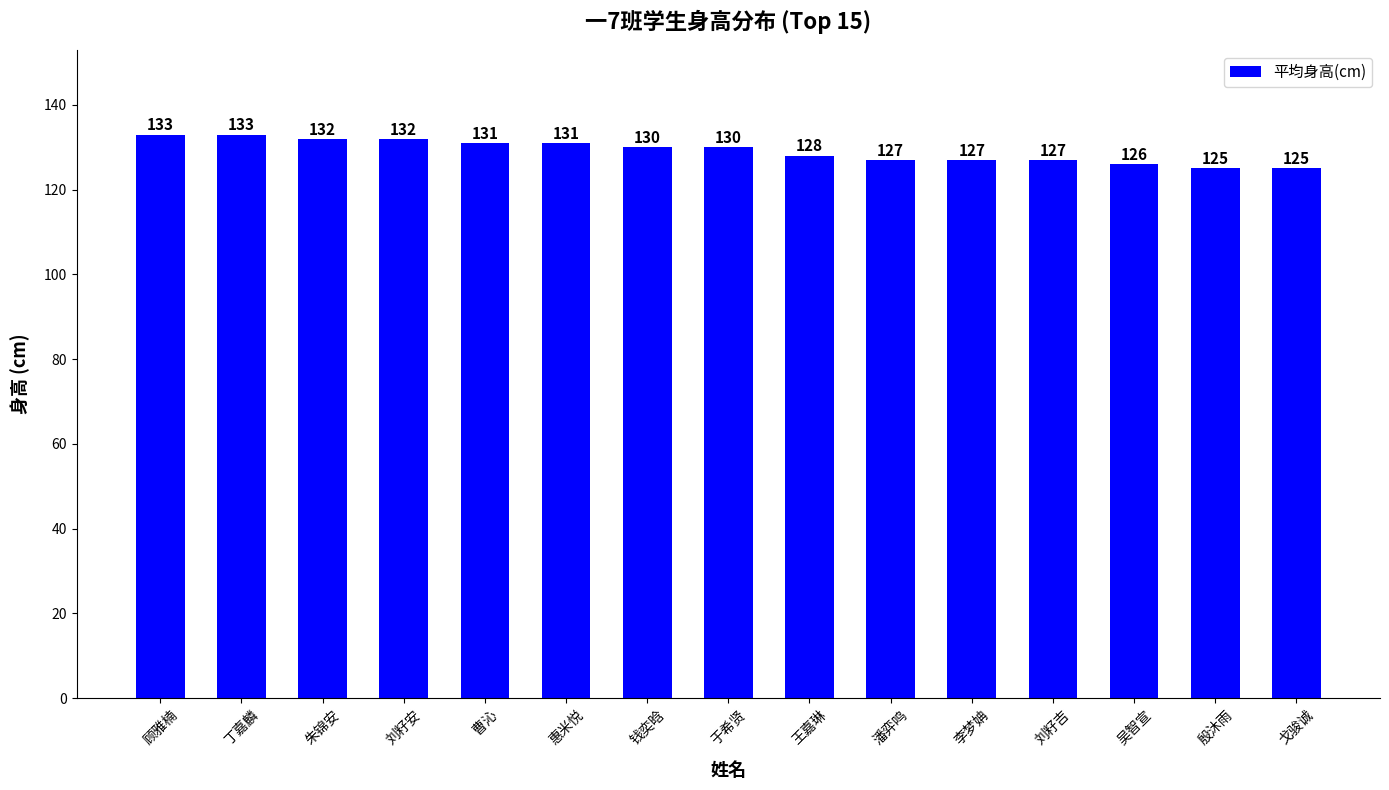

What position from the right is 刘籽安?

12